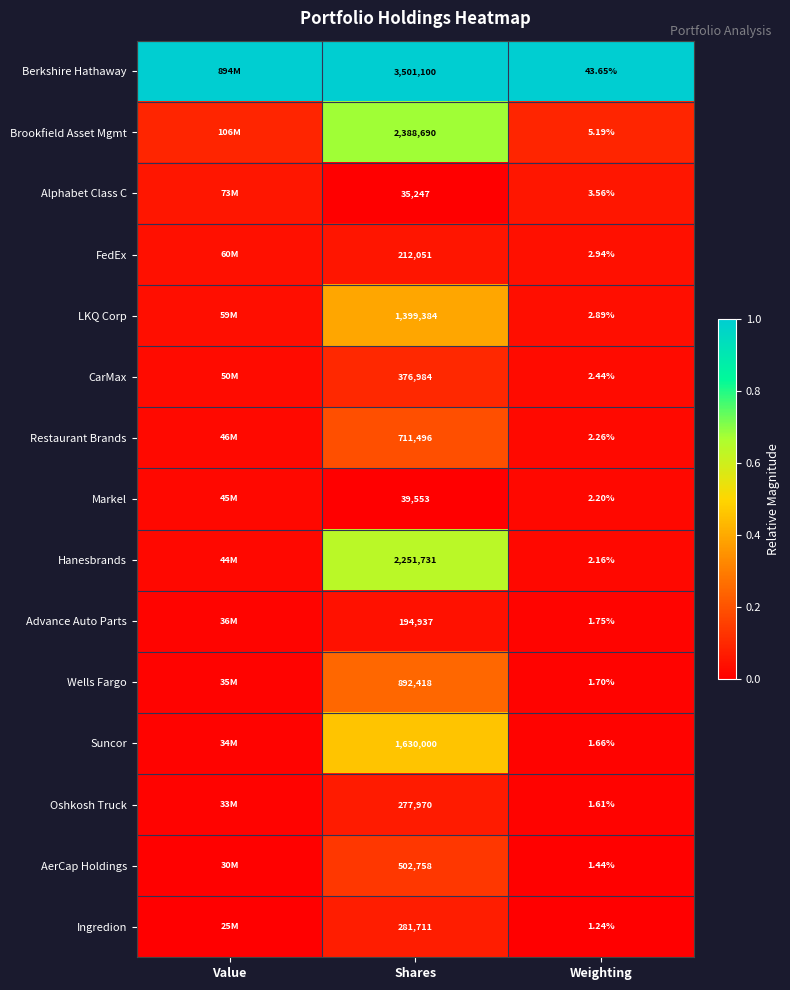

The Ingredion series shows 0.0 at Weighting. True or false?

False